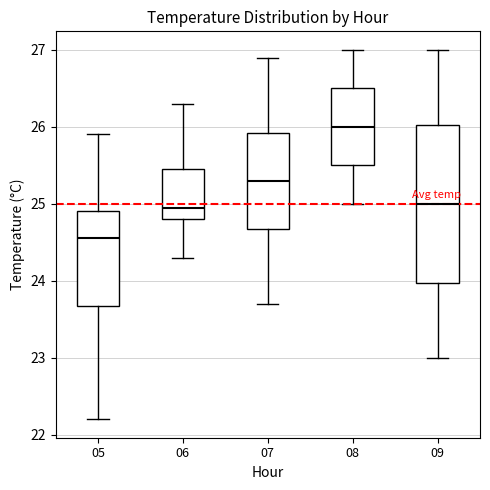

Reading left to right, transcribe this box plot: for each box, give where its median line is, the range the box spans, and where its two whiskers end, as read against the y-axis. The values are not printed on the chart, so give them approximately, as read against the axis.

05: median 24.6, box 23.7 to 24.9, whiskers 22.2 to 25.9
06: median 25.0, box 24.8 to 25.5, whiskers 24.3 to 26.3
07: median 25.3, box 24.7 to 25.9, whiskers 23.7 to 26.9
08: median 26.0, box 25.5 to 26.5, whiskers 25.0 to 27.0
09: median 25.0, box 24.0 to 26.0, whiskers 23.0 to 27.0